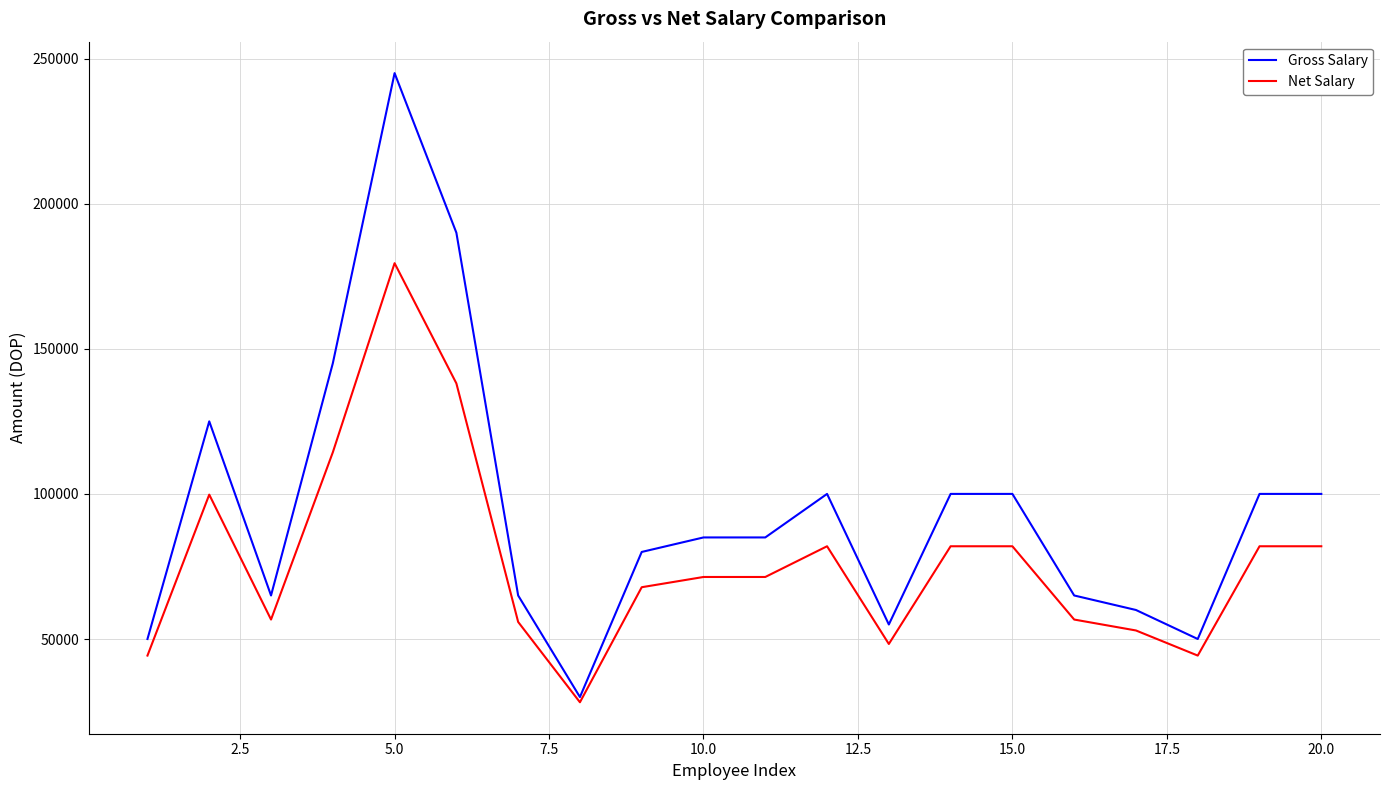

Rank the series by their maximum value, from highest to lowest.

Gross Salary, Net Salary